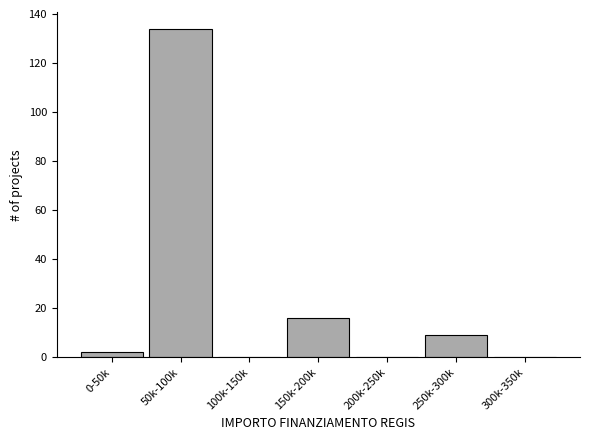

Reading right to left, transcribe all the data shown in this chart.

300k-350k=0	250k-300k=9	200k-250k=0	150k-200k=16	100k-150k=0	50k-100k=134	0-50k=2